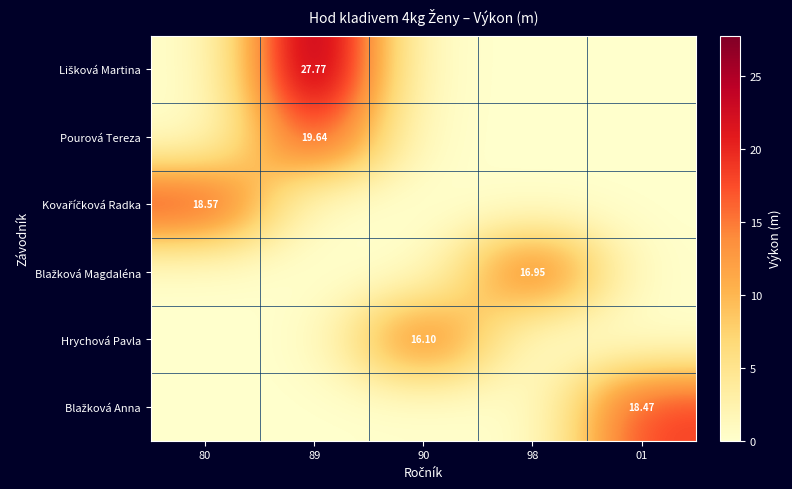

How many values in the Blažková Magdaléna series exceed 0?

1